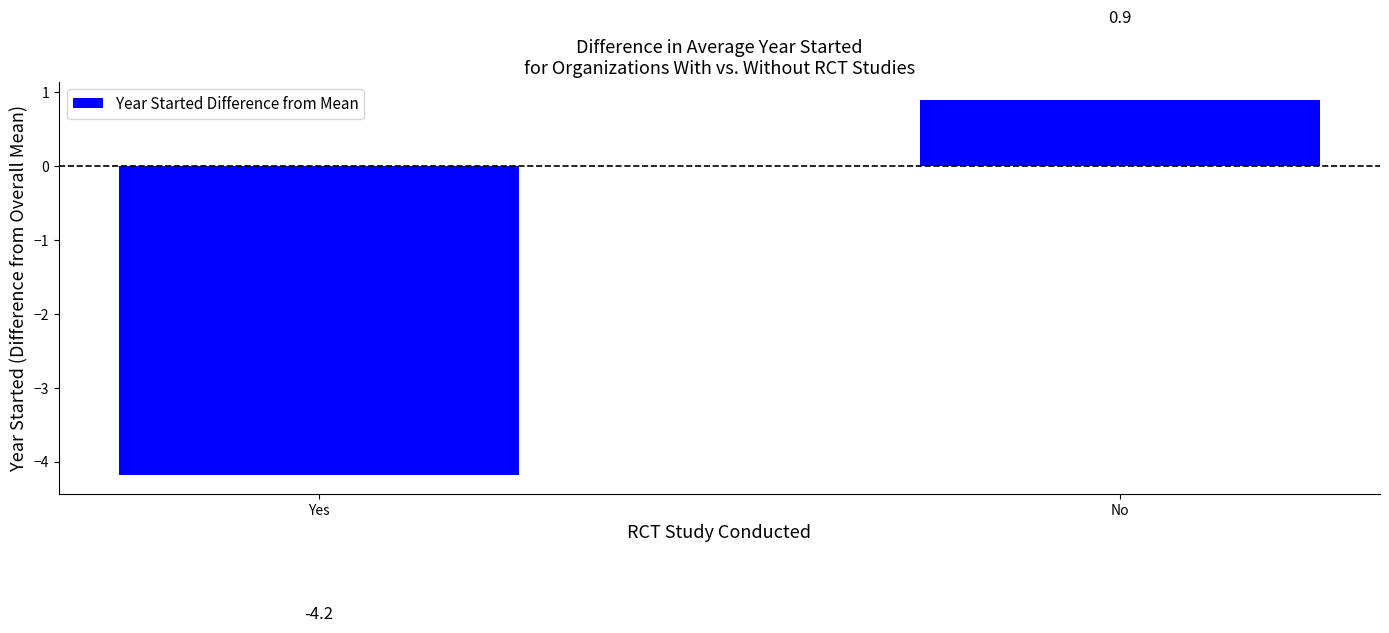

What is the change in value from Yes to No?

+5.1